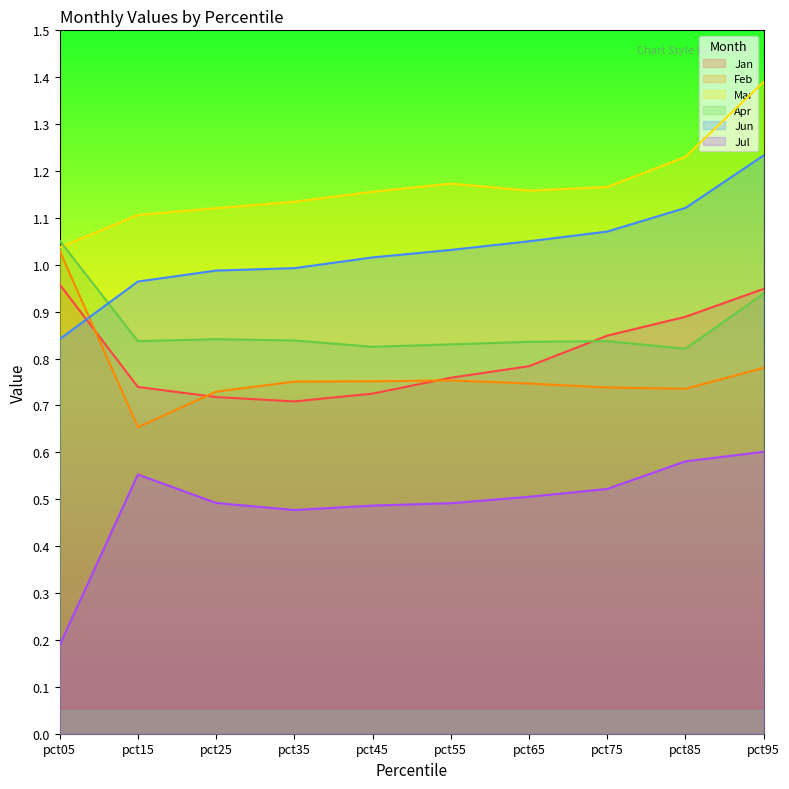

What are all the series names shown in the legend?

Jan, Feb, Mar, Apr, Jun, Jul